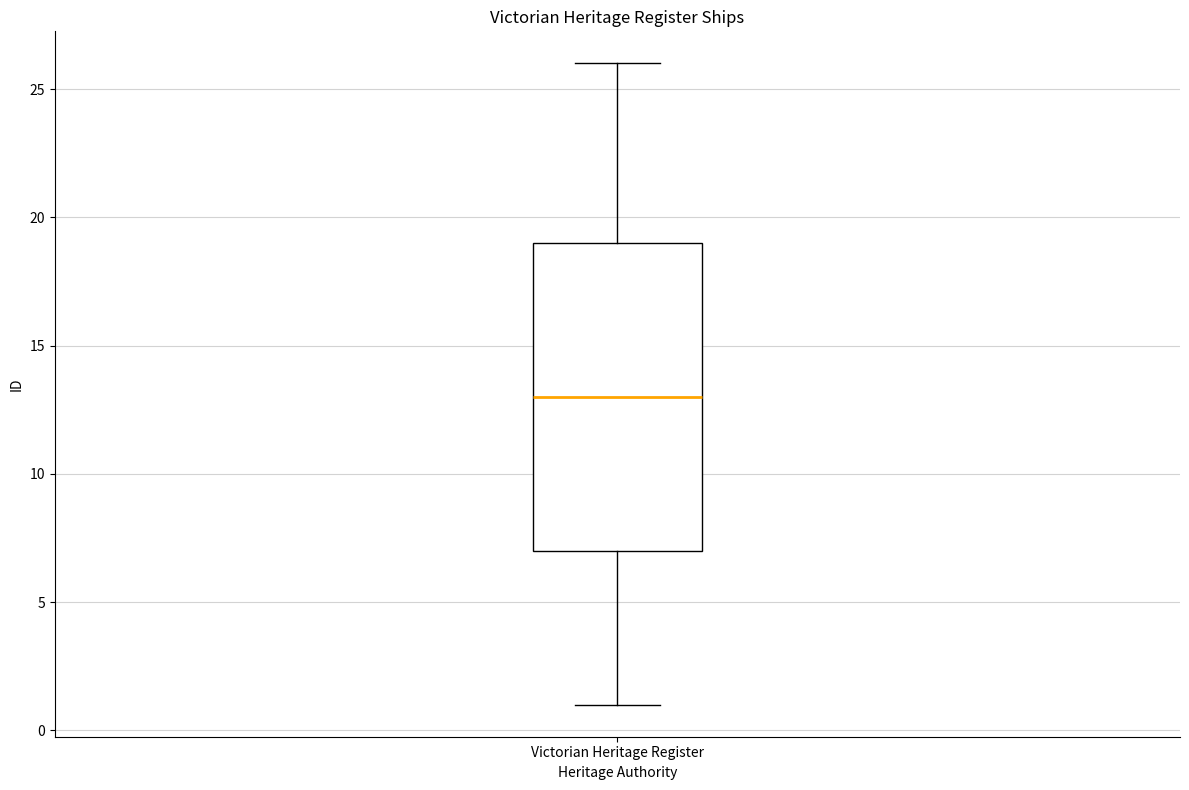

Transcribe this box plot: give where the median line is, the range the box spans, and where the two whiskers end, as read against the y-axis. The values are not printed on the chart, so give them approximately, as read against the axis.

median 13, box 7 to 19, whiskers 1 to 26